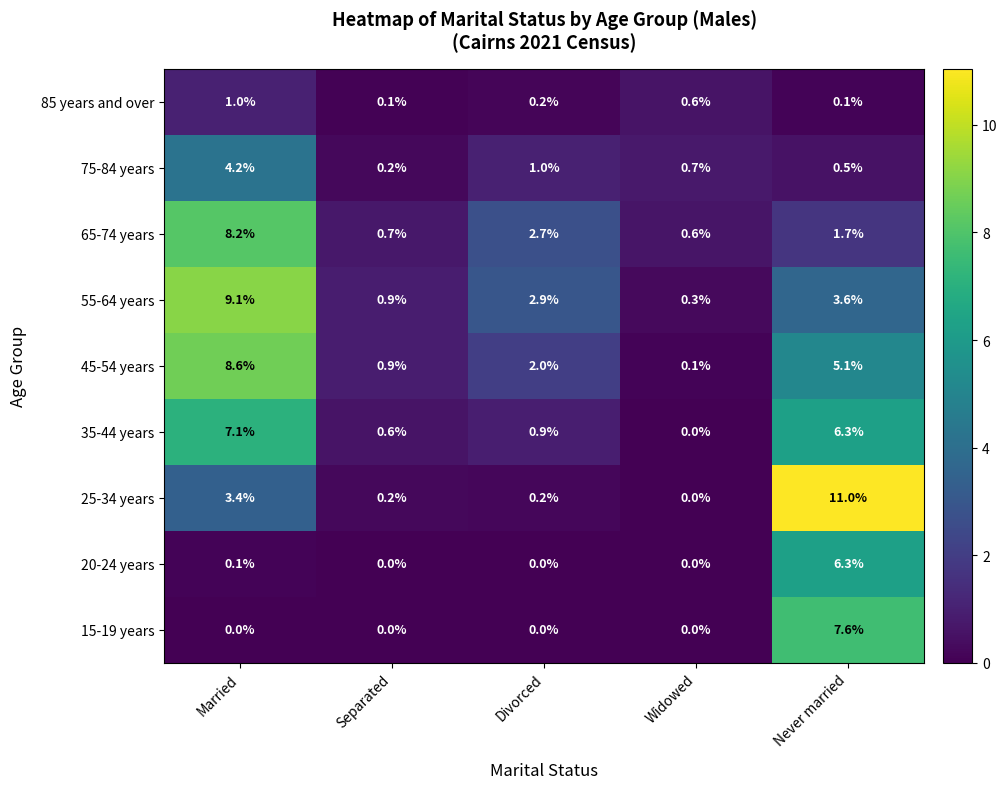

Count the number of data series in this chart.

9